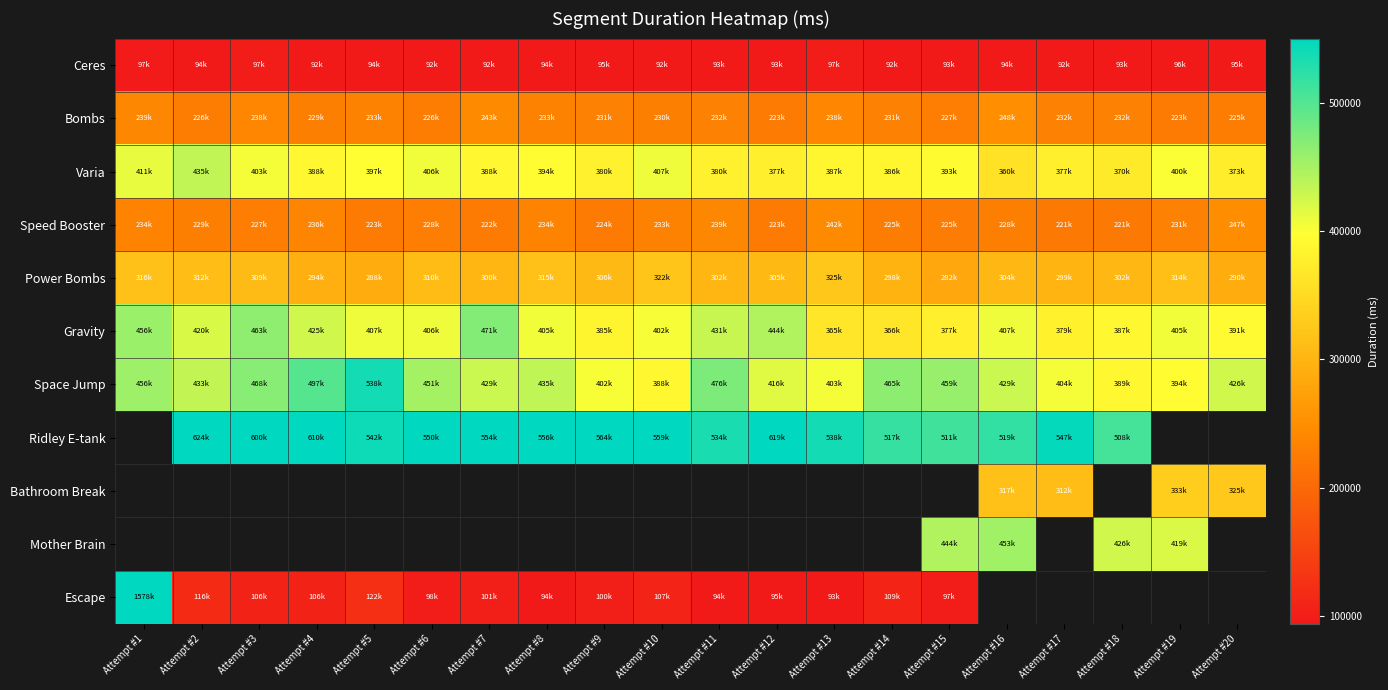

What is the maximum value shown in the chart?

1578973.0